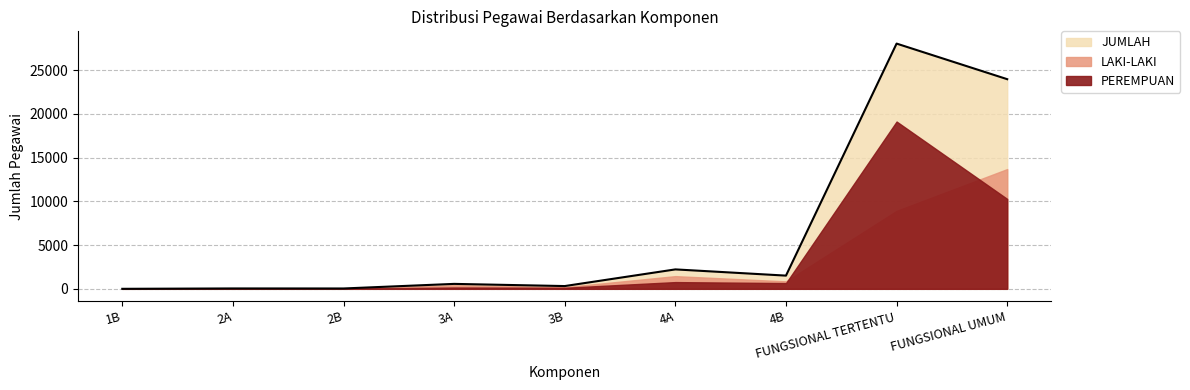

True or false: JUMLAH and LAKI-LAKI cross at least once.

False